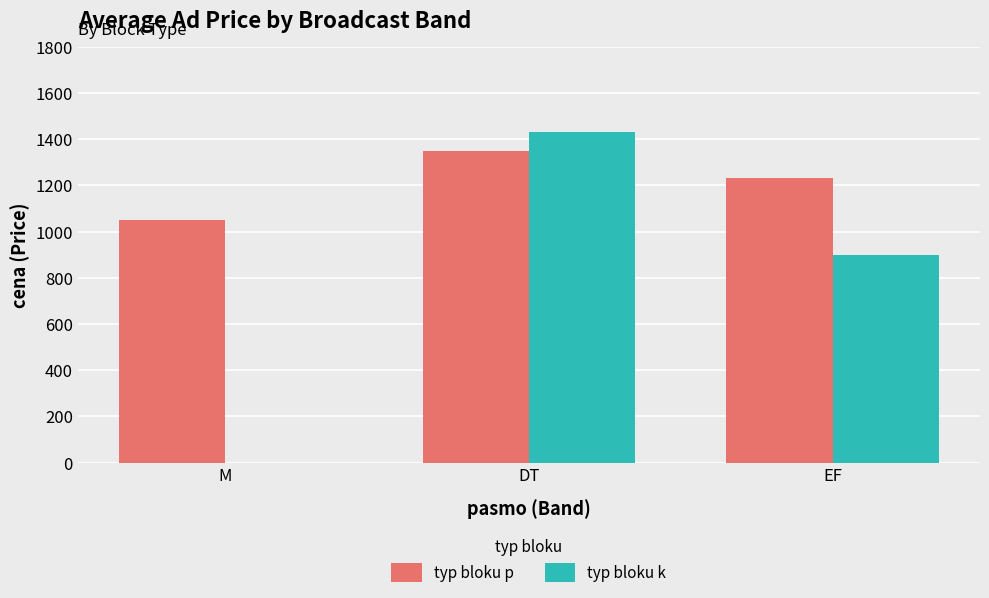

Is it true that typ bloku k equals -632 at M?

False